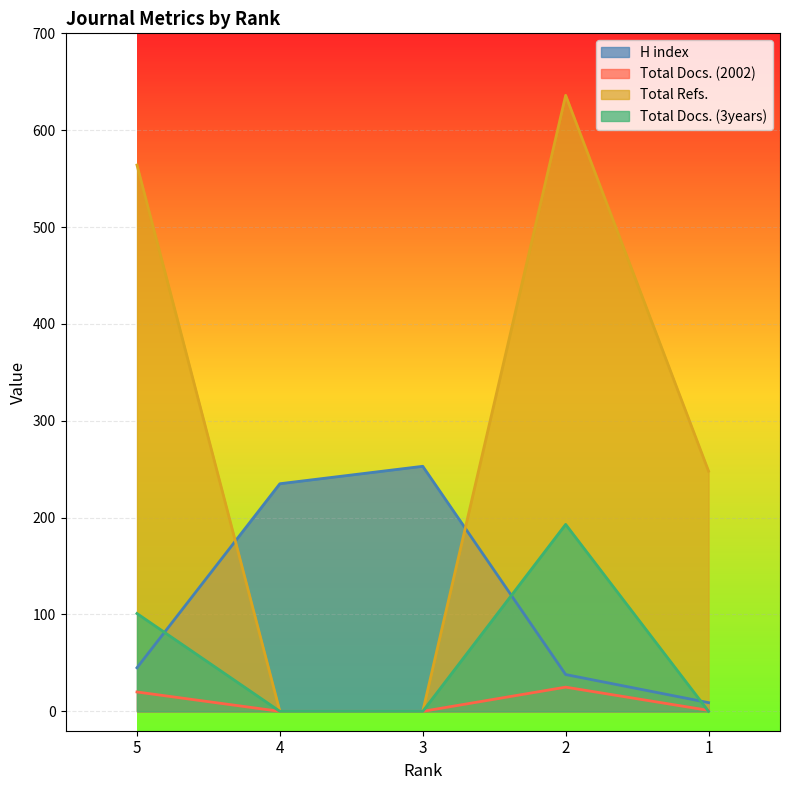

At 1, list the series in order from largest to smallest.

Total Refs., H index, Total Docs. (2002), Total Docs. (3years)